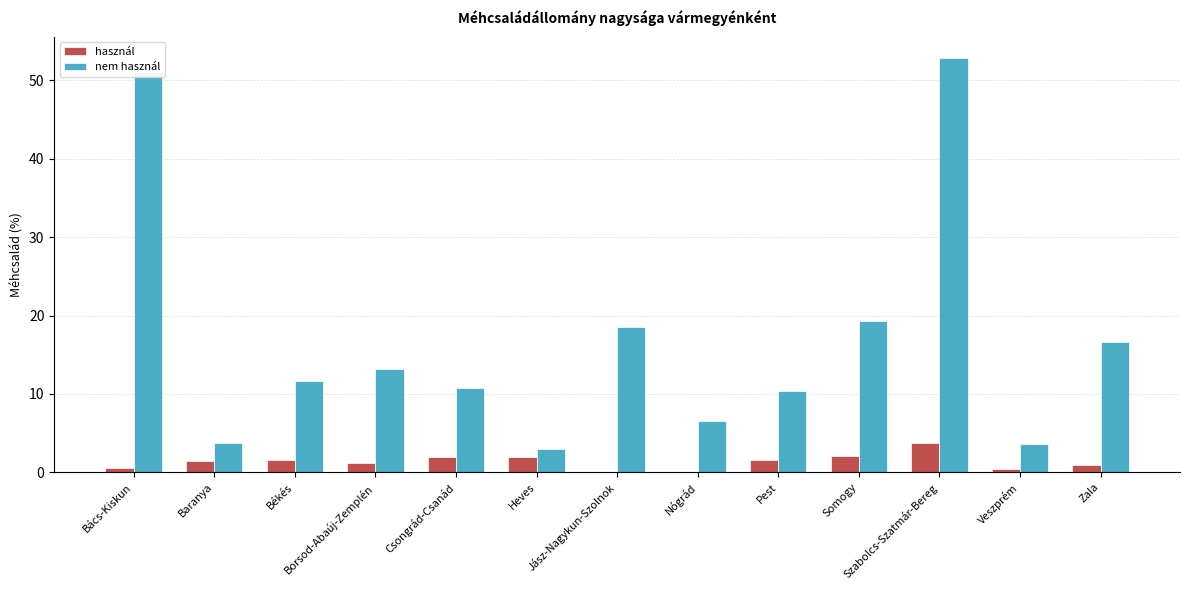

Are the bars grouped side by side (vs. stacked)?

Yes